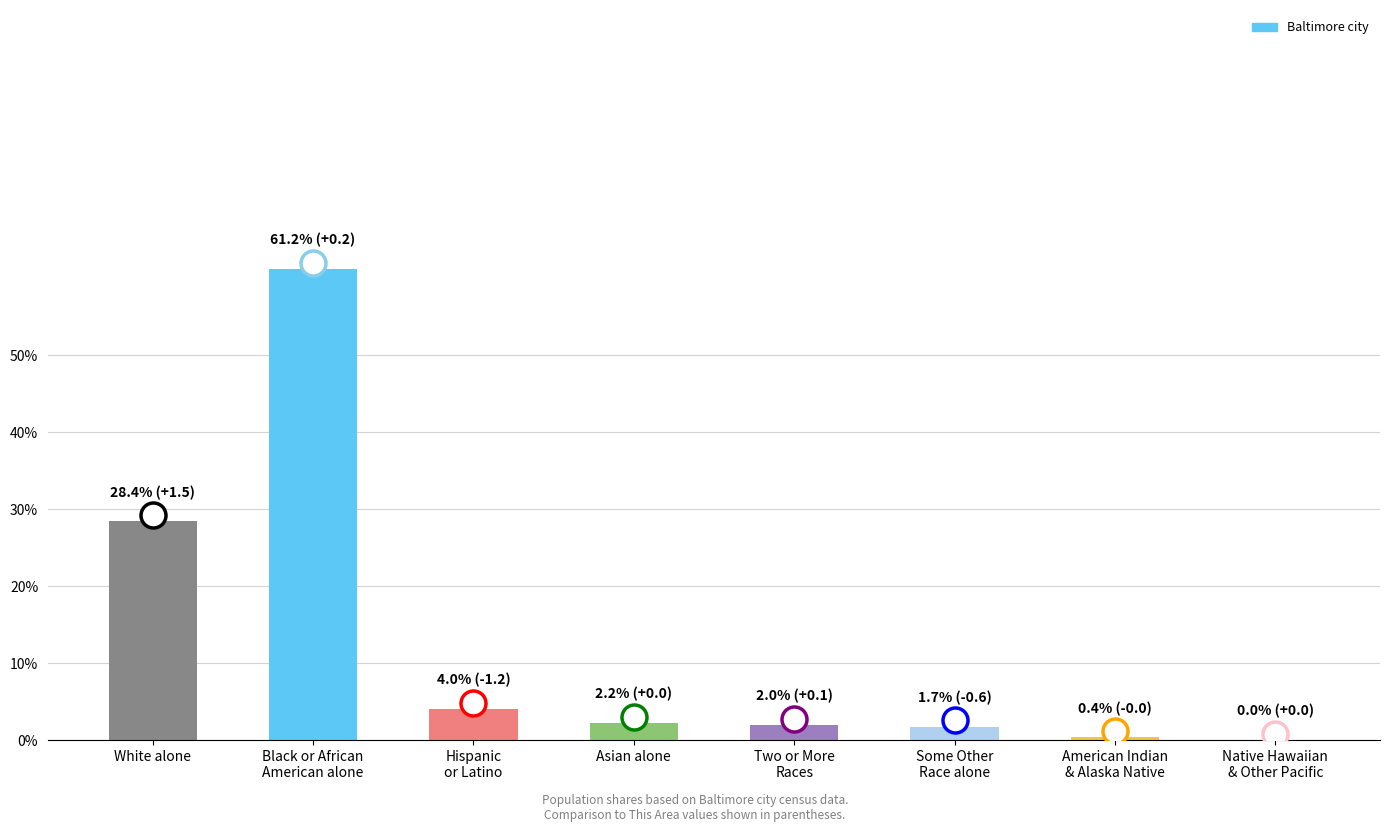

Where is the data nearest to the value 30?

White alone